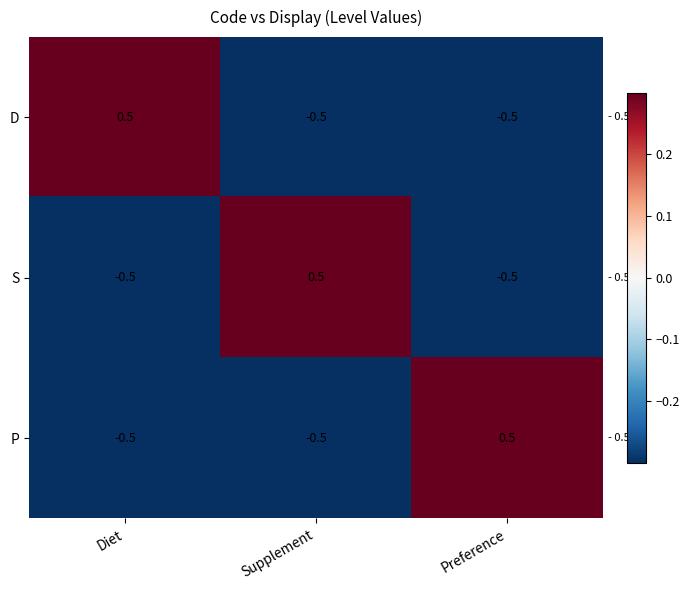

Count the number of data series in this chart.

3